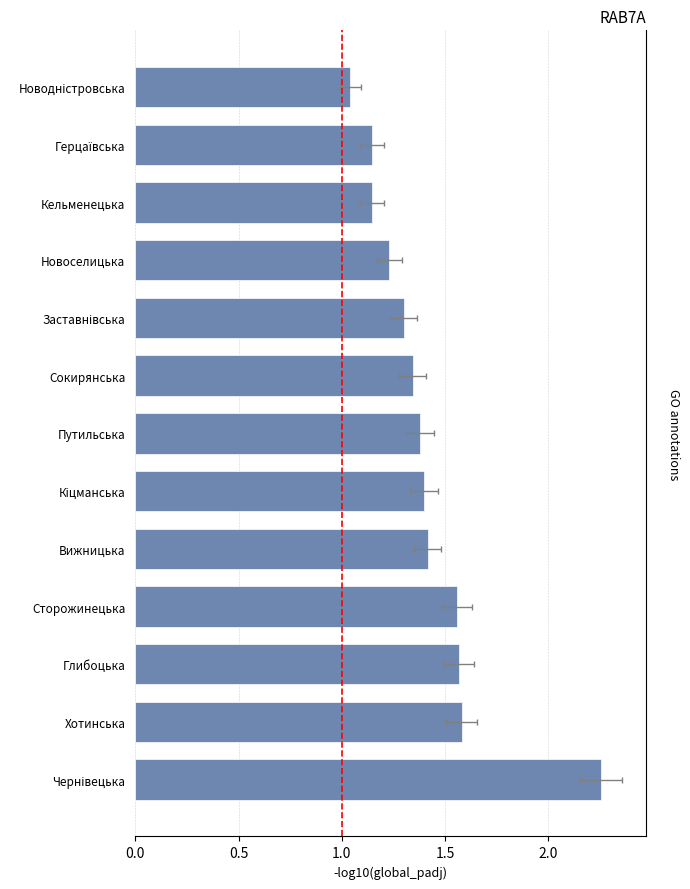

Is it true that the value at 2.5 is 2.4?

False